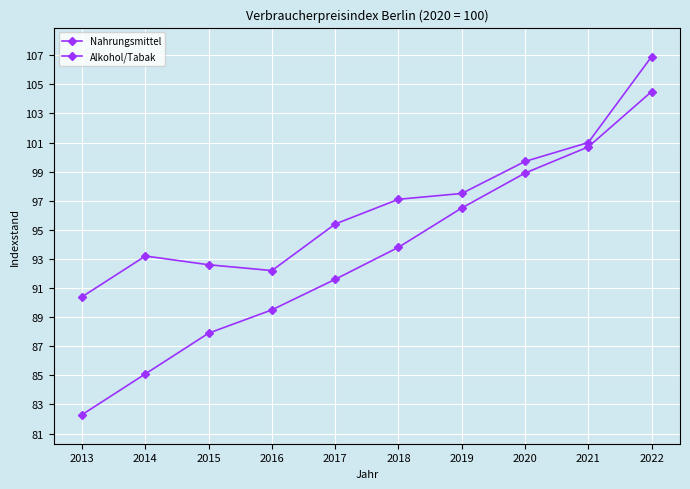

True or false: Alkohol/Tabak has more than 1 points higher than both neighbors.

False